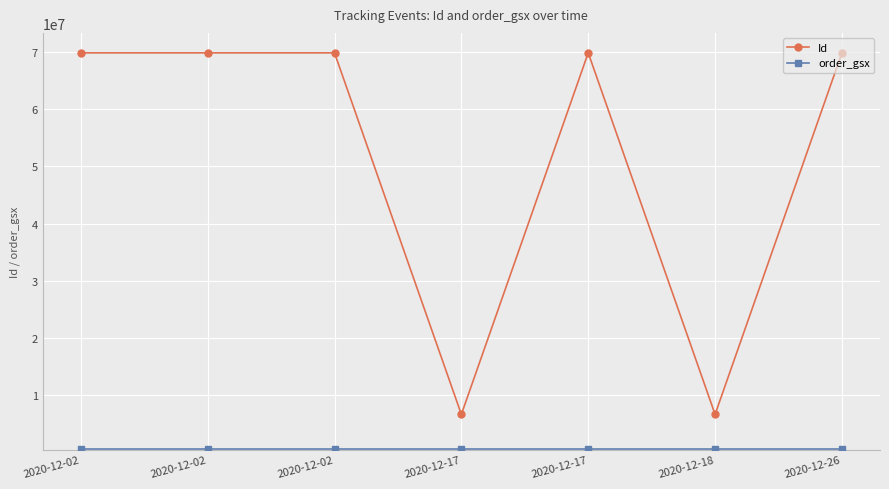

True or false: Id and order_gsx intersect in this chart.

False